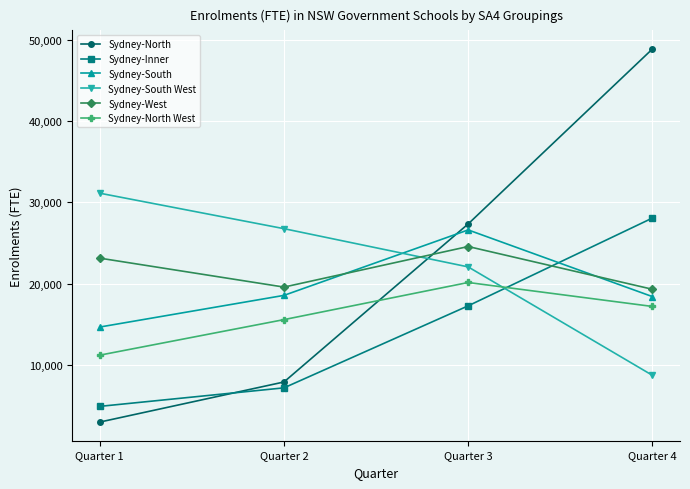

What is the difference between the highest and lowest values at Quarter 4?

40226